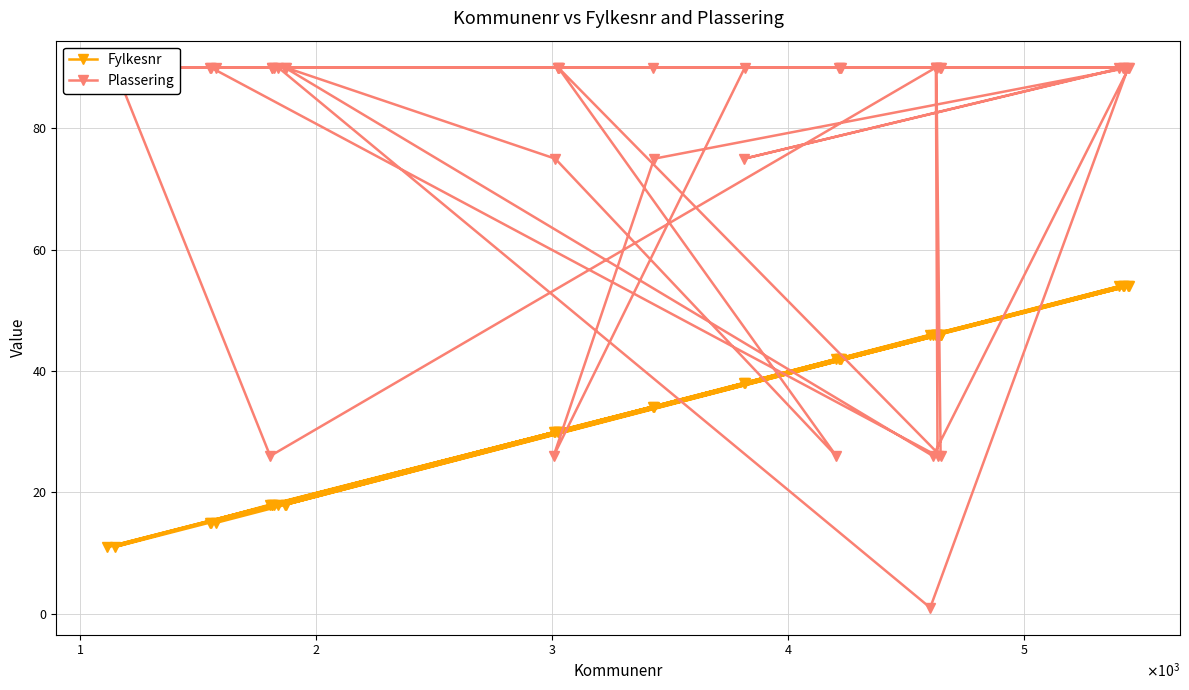

What is the sum of all Fylkesnr values?

1385